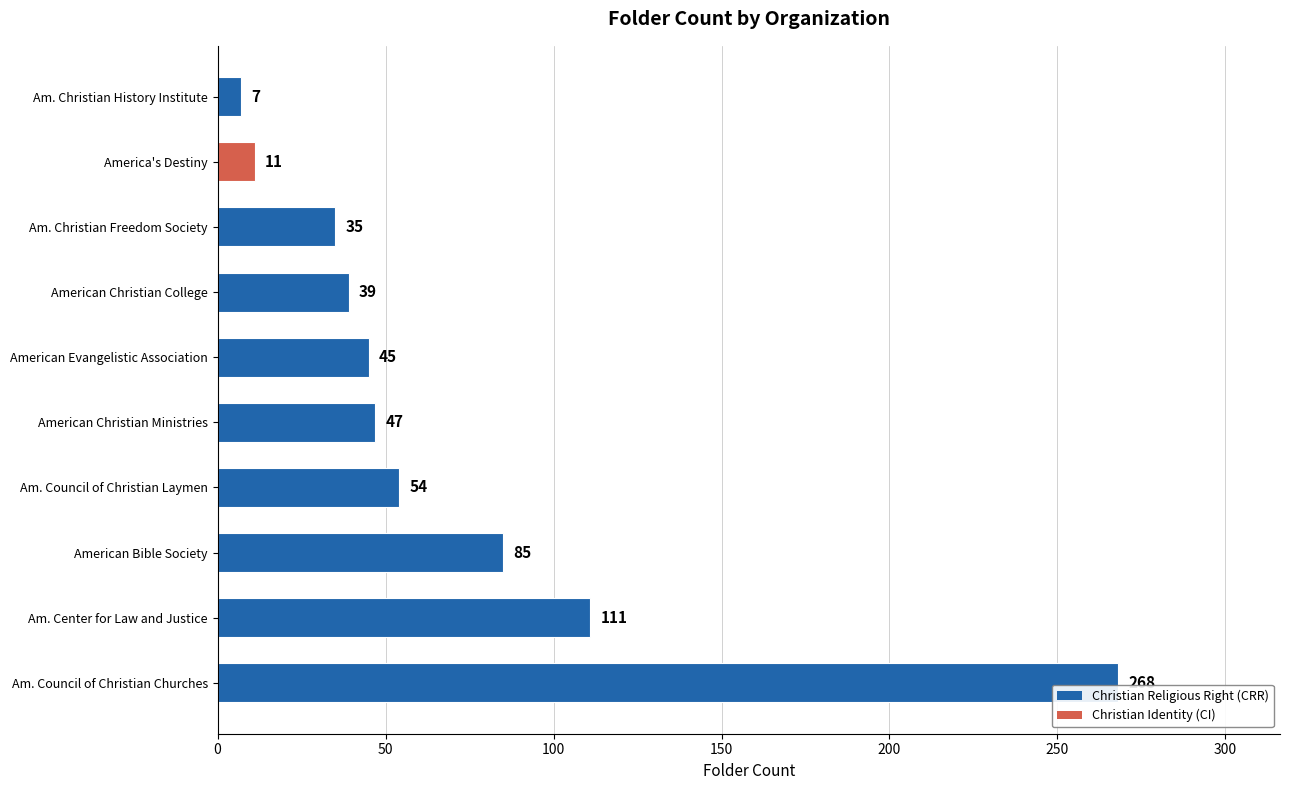

What is the ratio of the value at American Christian Ministries to the value at Am. Christian History Institute?

6.7